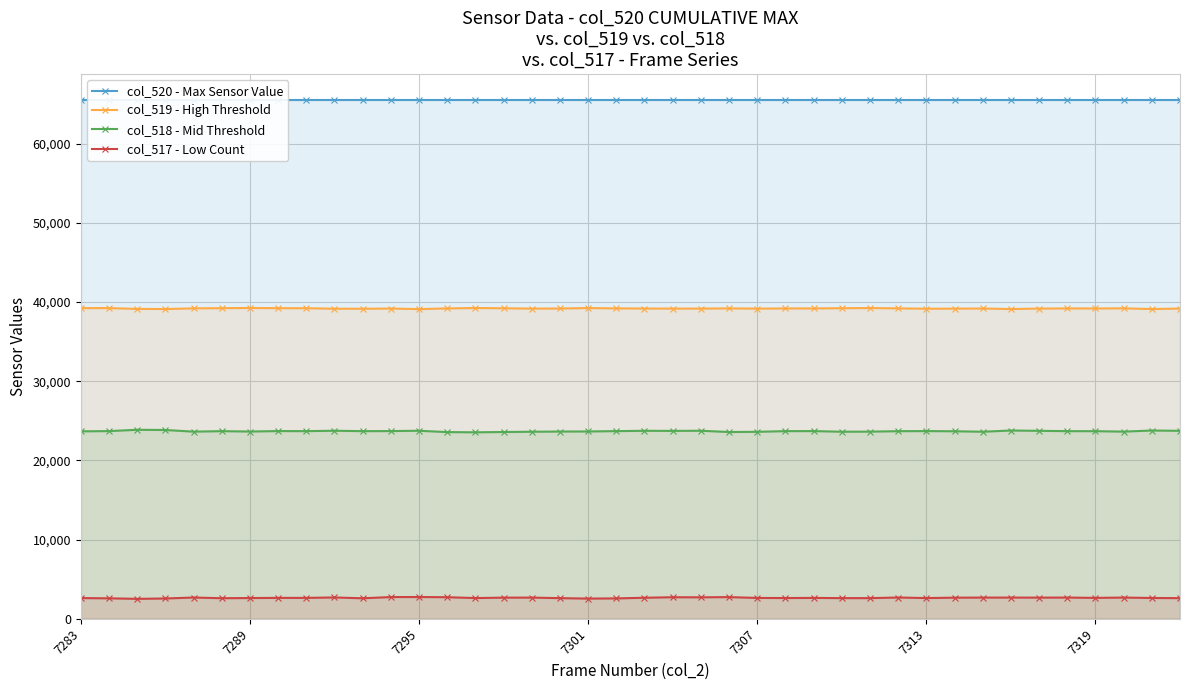

True or false: col_518 - Mid Threshold and col_519 - High Threshold cross at least once.

False